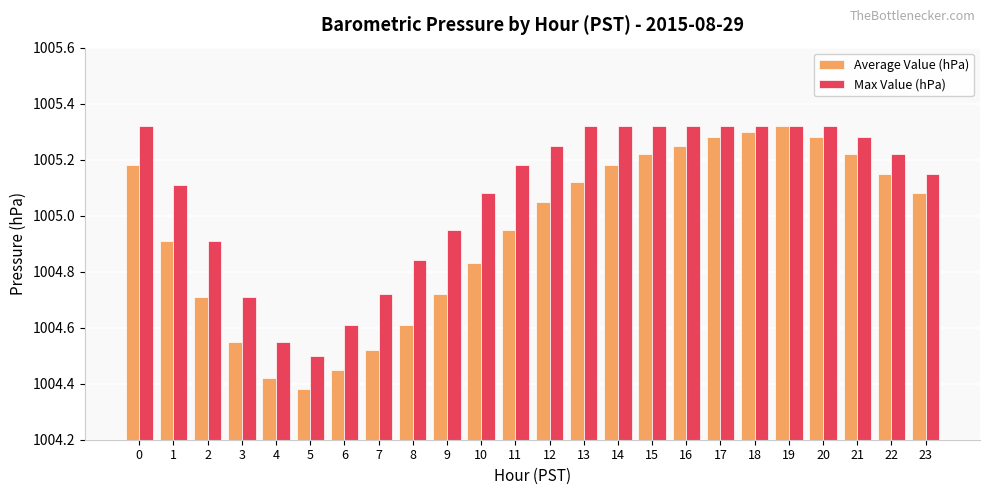

Which series has the largest total across all categories?

Max Value (hPa)